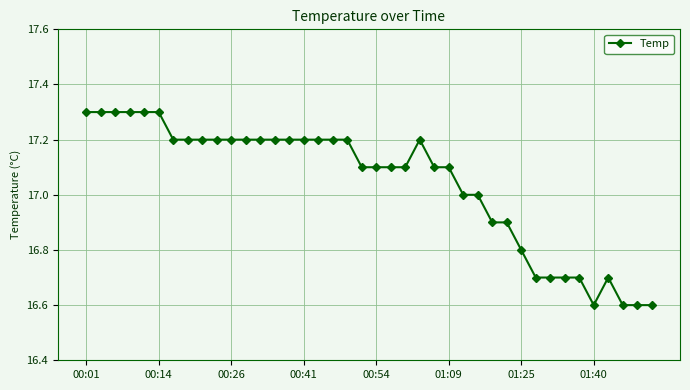

What is the smallest value displayed?

16.6